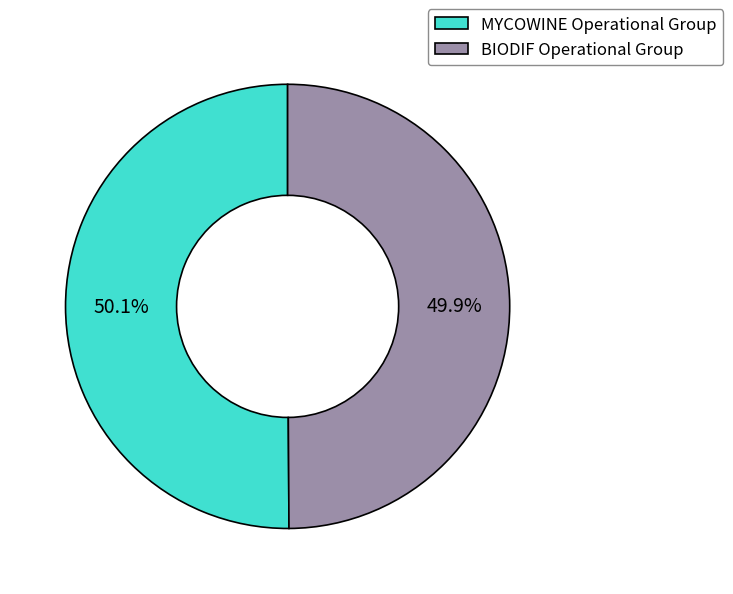

What percentage is NOT represented by MYCOWINE Operational Group?

49.9%